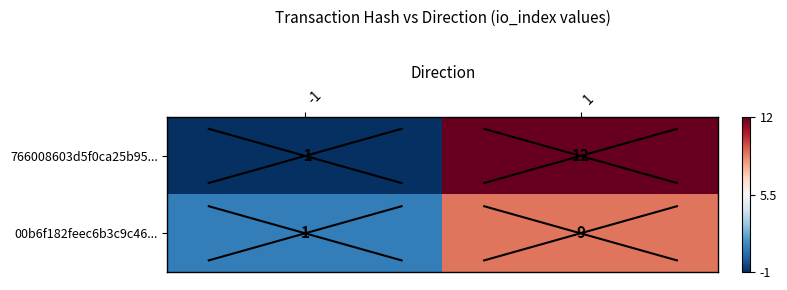

What is the average value of the 00b6f182feec6b3c9c46... series?

5